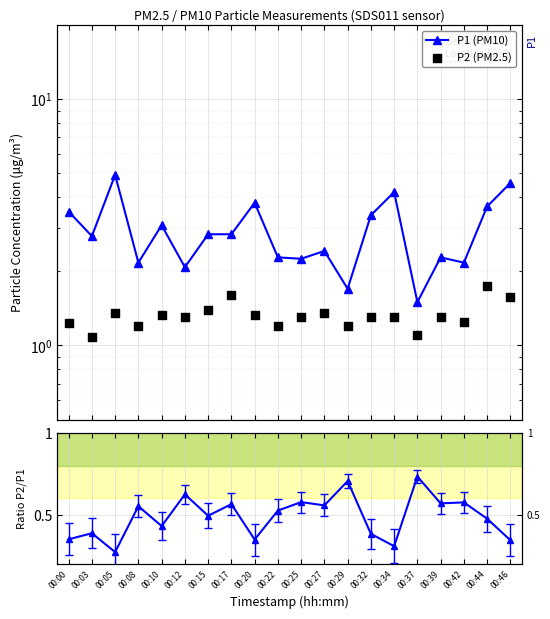

Which series reaches the maximum Y coordinate?

P1 (PM10)